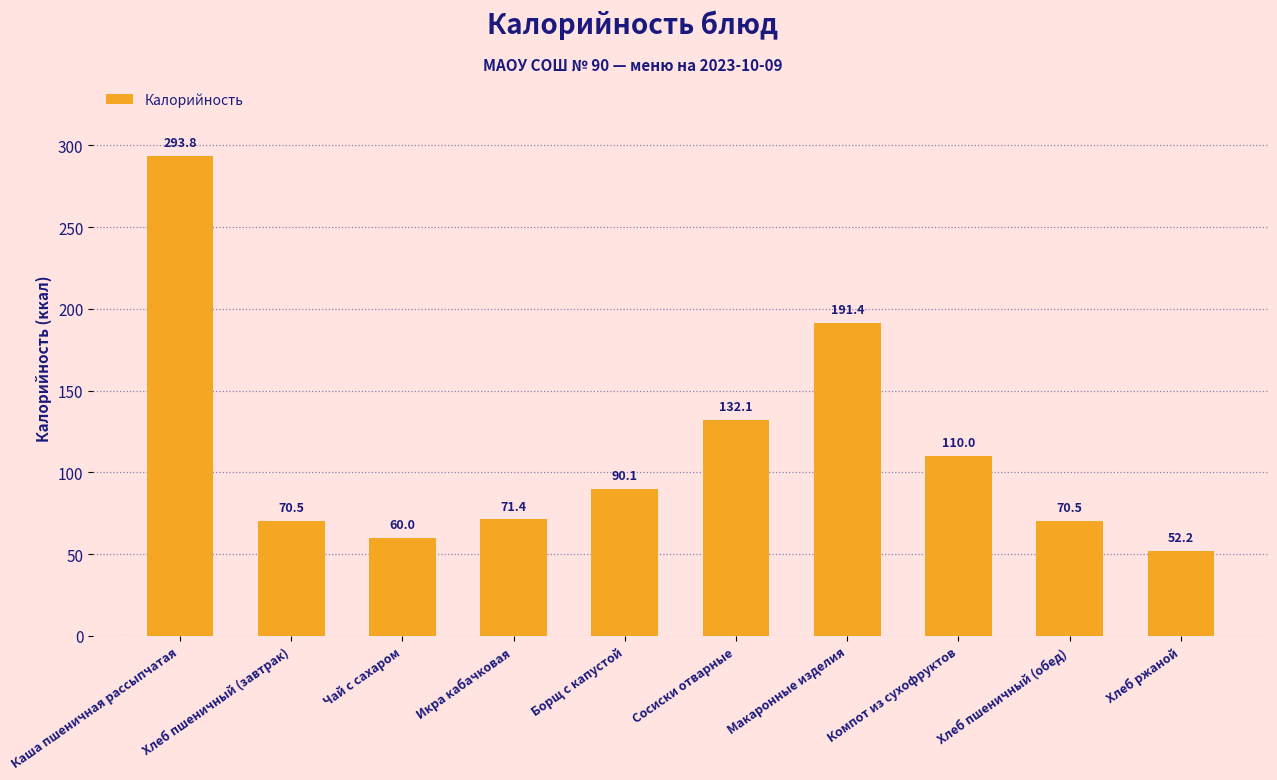

What is the smallest value displayed?

52.2